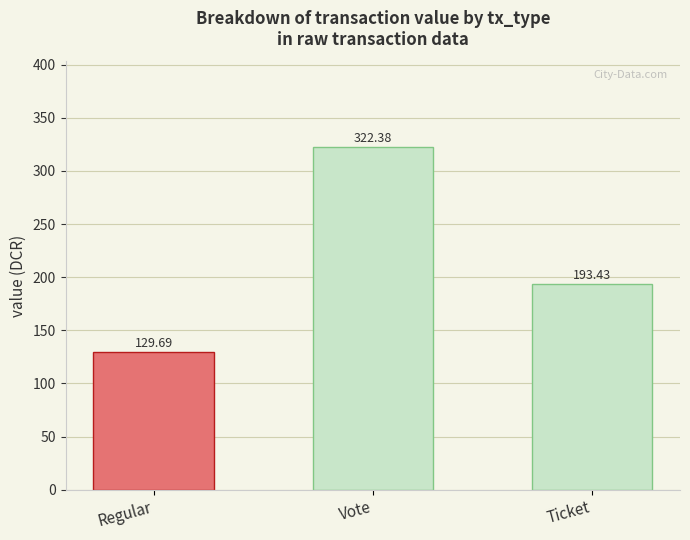

Are the bars horizontal?

No